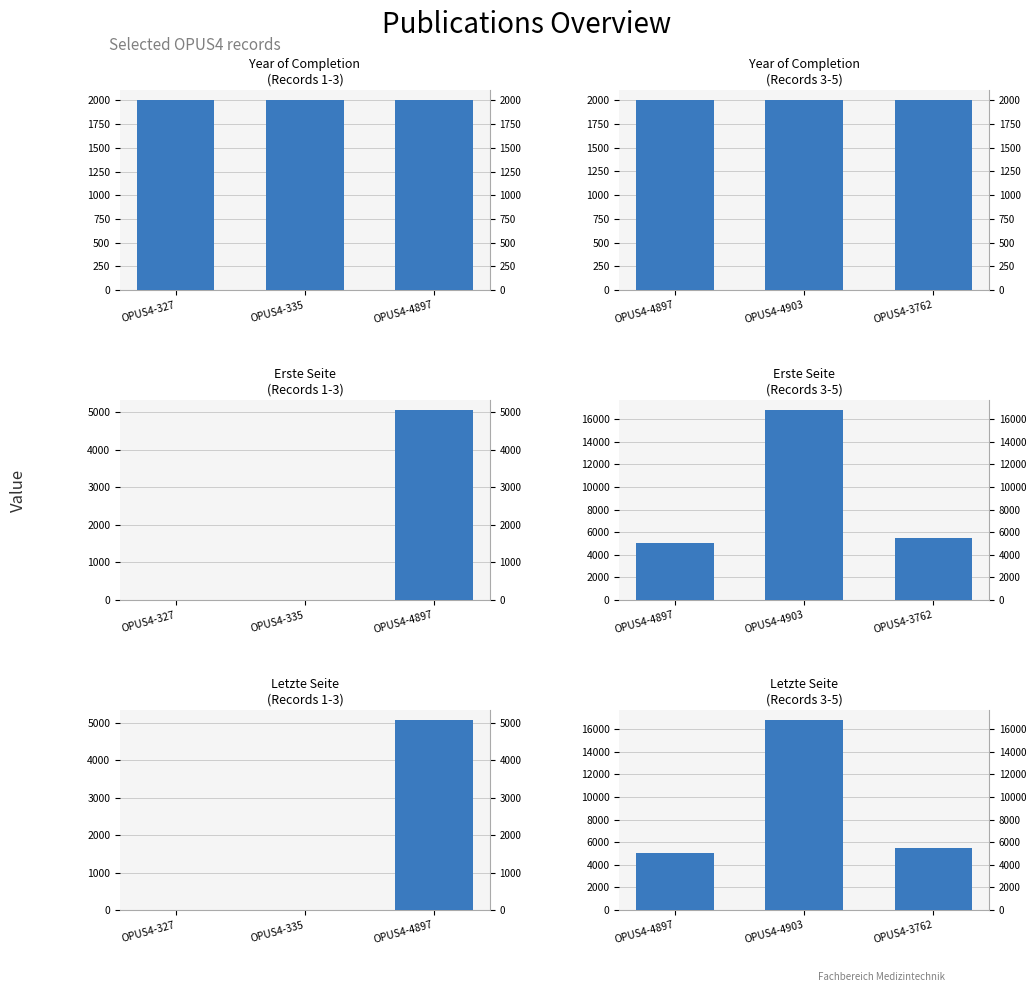

Is the value of Letzte Seite at OPUS4-327 greater than the value of Erste Seite at OPUS4-335?

No